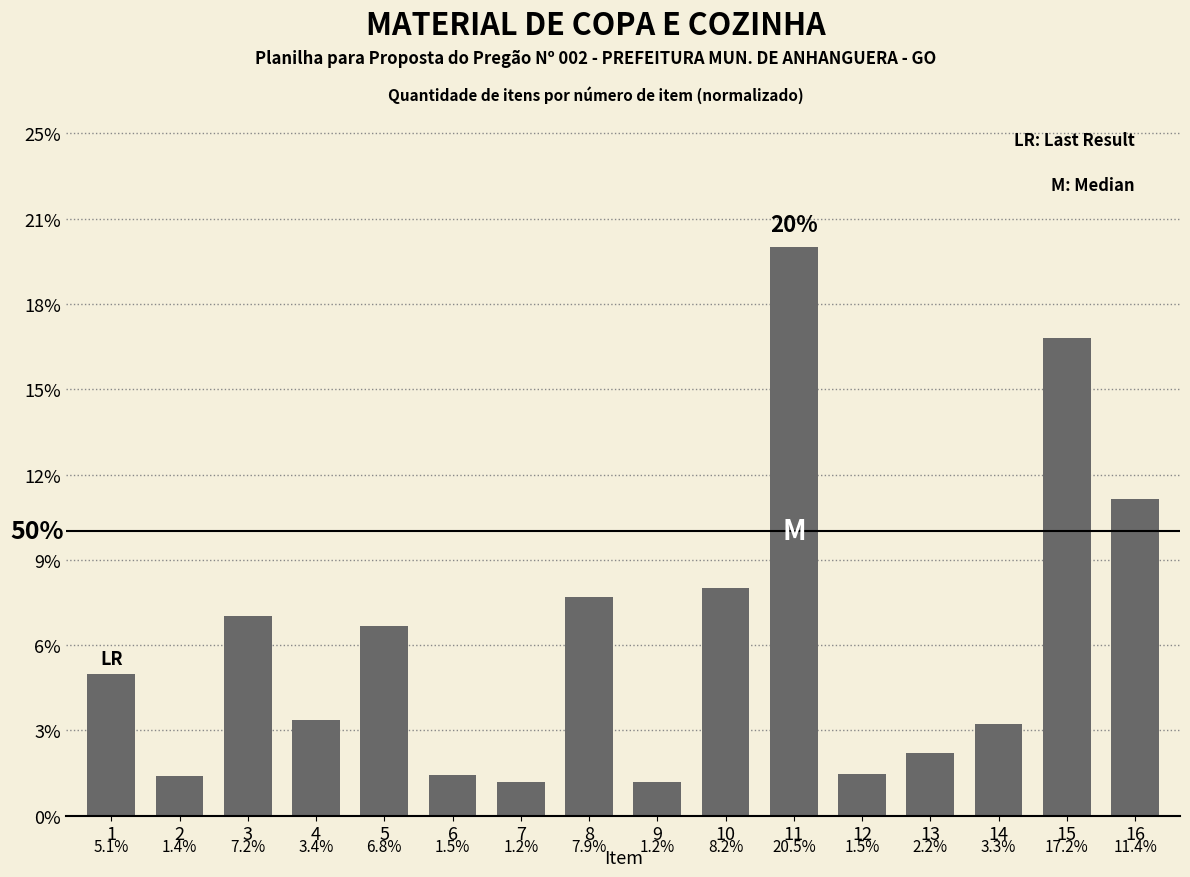

Reading left to right, transcribe all the data shown in this chart.

1=0.1	2=0.0	3=0.1	4=0.0	5=0.1	6=0.0	7=0.0	8=0.1	9=0.0	10=0.1	11=0.2	12=0.0	13=0.0	14=0.0	15=0.2	16=0.1